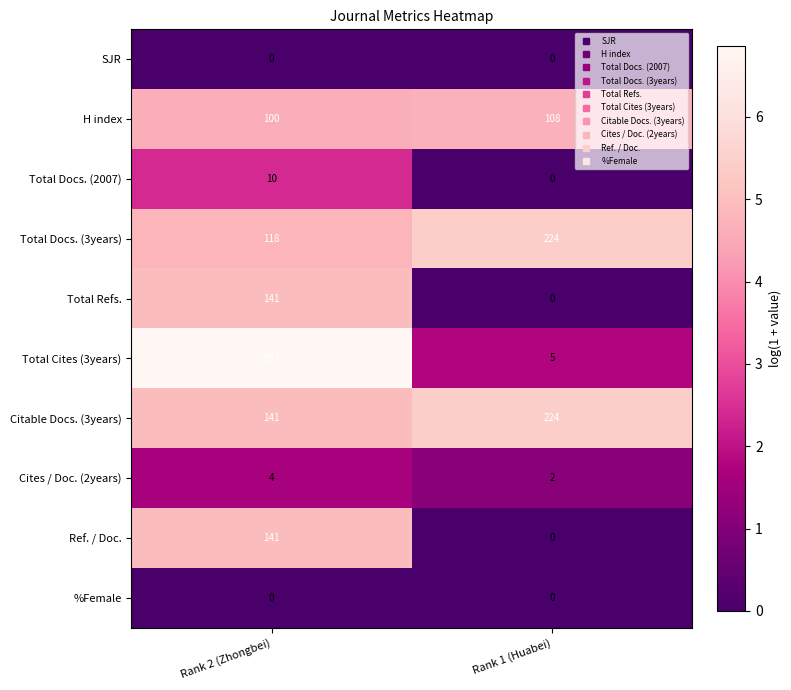

Which series has the widest spread of values?

Total Cites (3years)